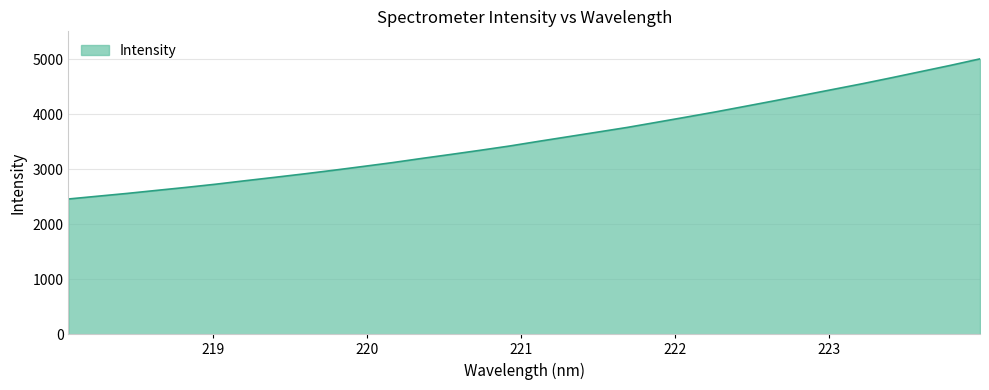

How many distinct data groups are displayed?

1